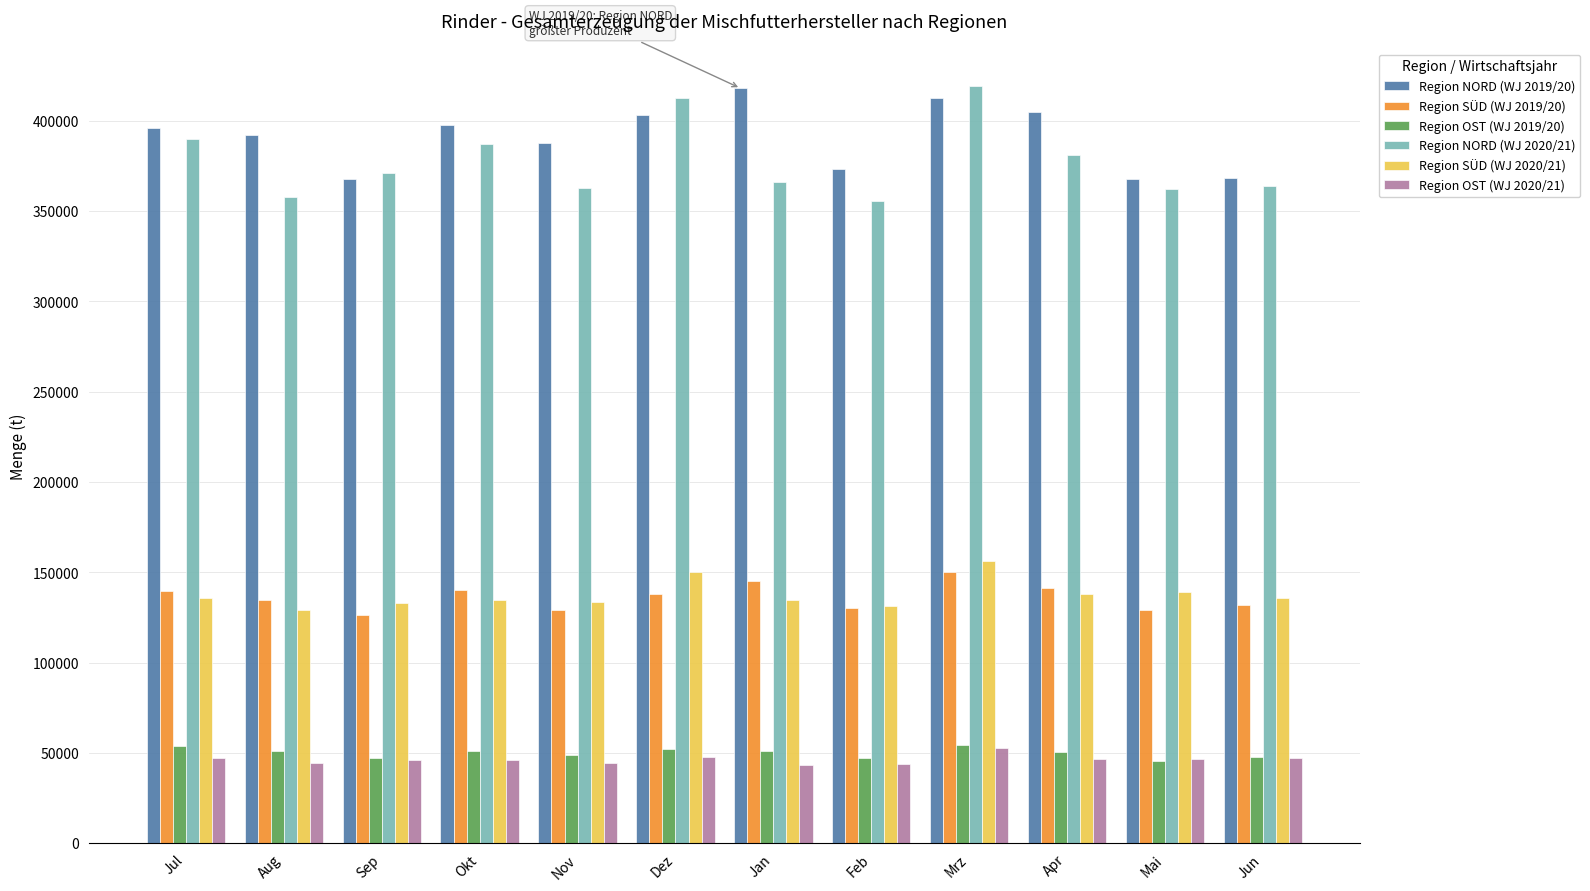

The value of Region SÜD (WJ 2019/20) at Jun is 131827. True or false?

True